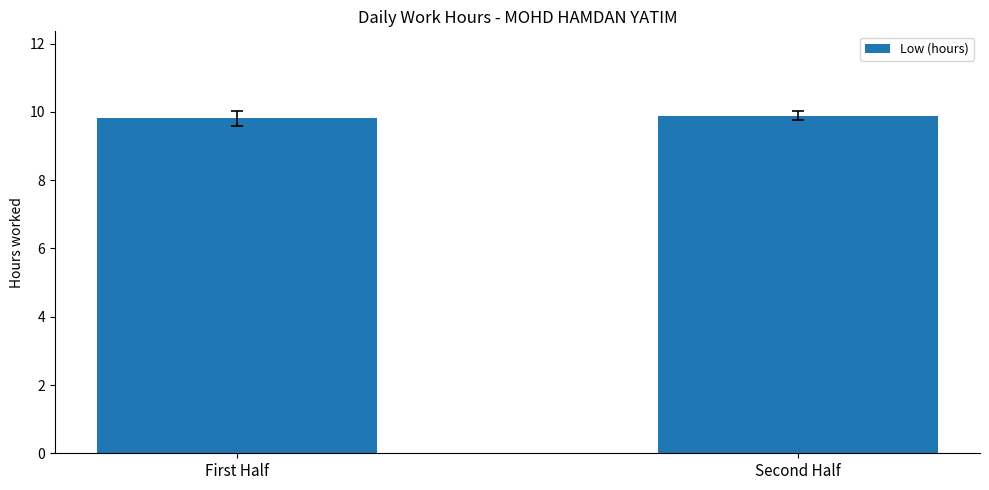

Read the value at First Half.

9.8